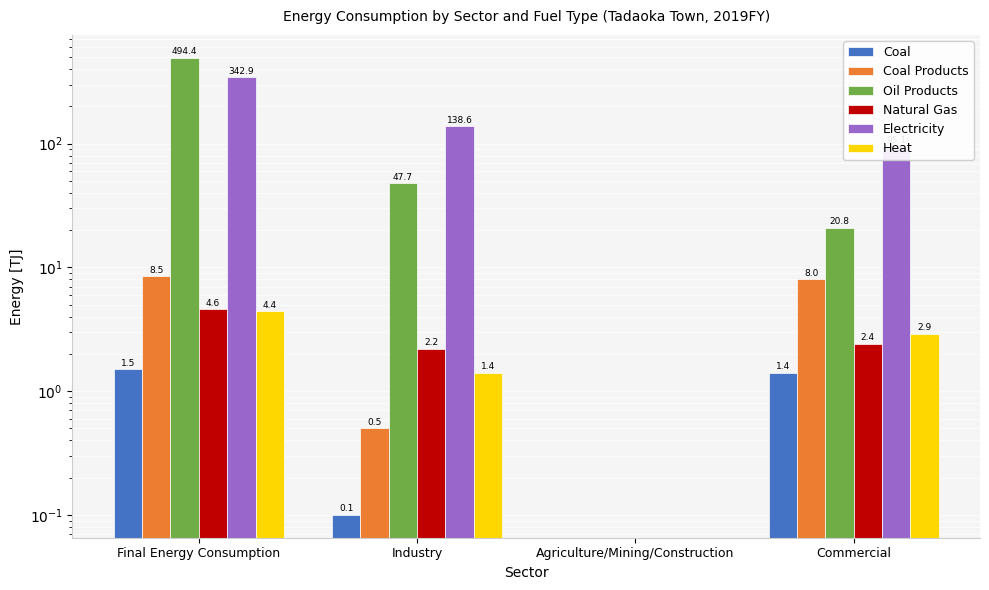

What is the label of the 4th bar from the right?

Final Energy Consumption